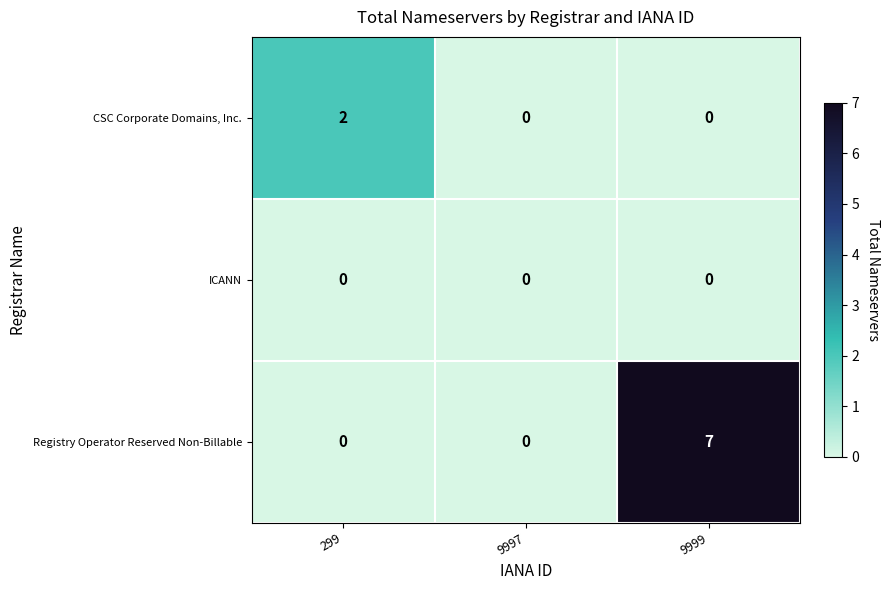

Count the number of data series in this chart.

3